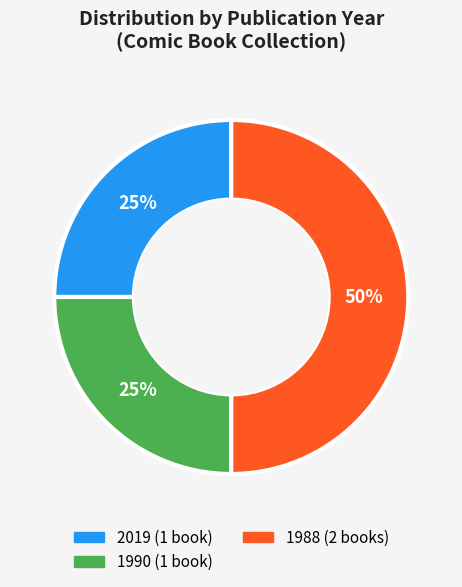

How many slices are in this pie chart?

3